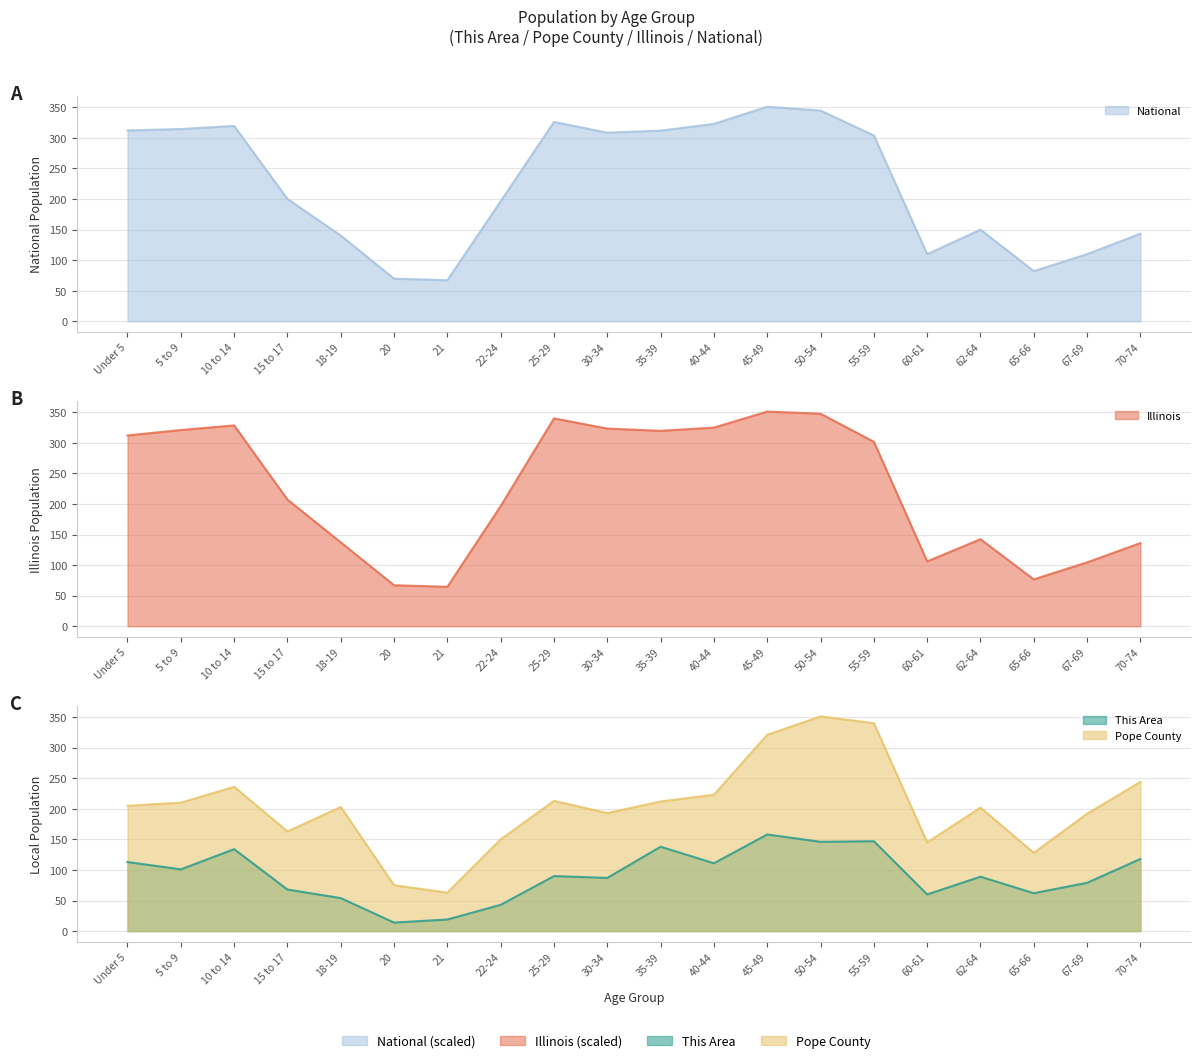

What is the value of the National point at the 15th from the left?

304.0